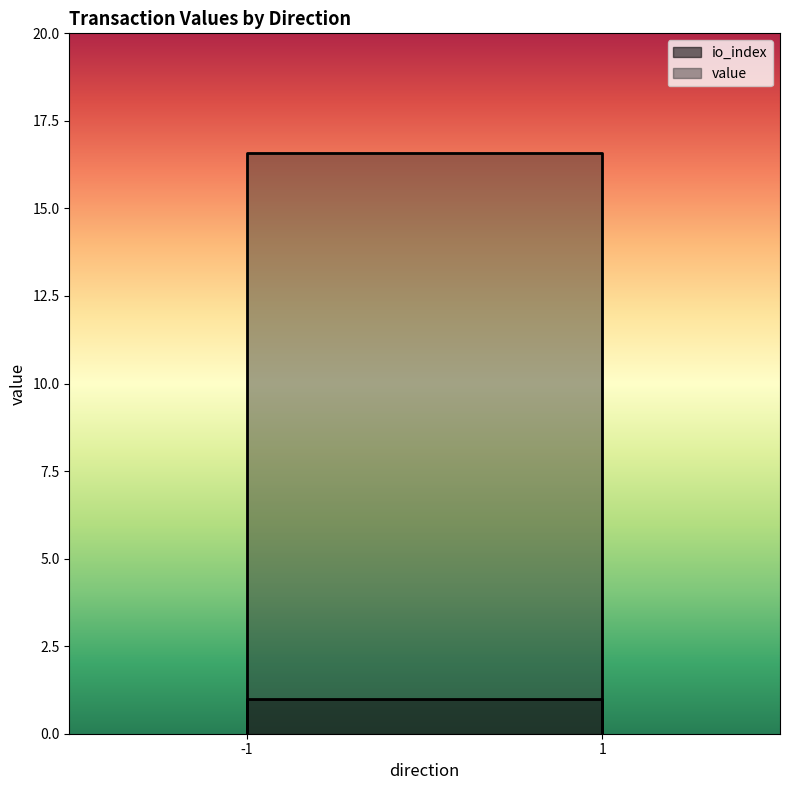

At which label is value closest to 8?

-1